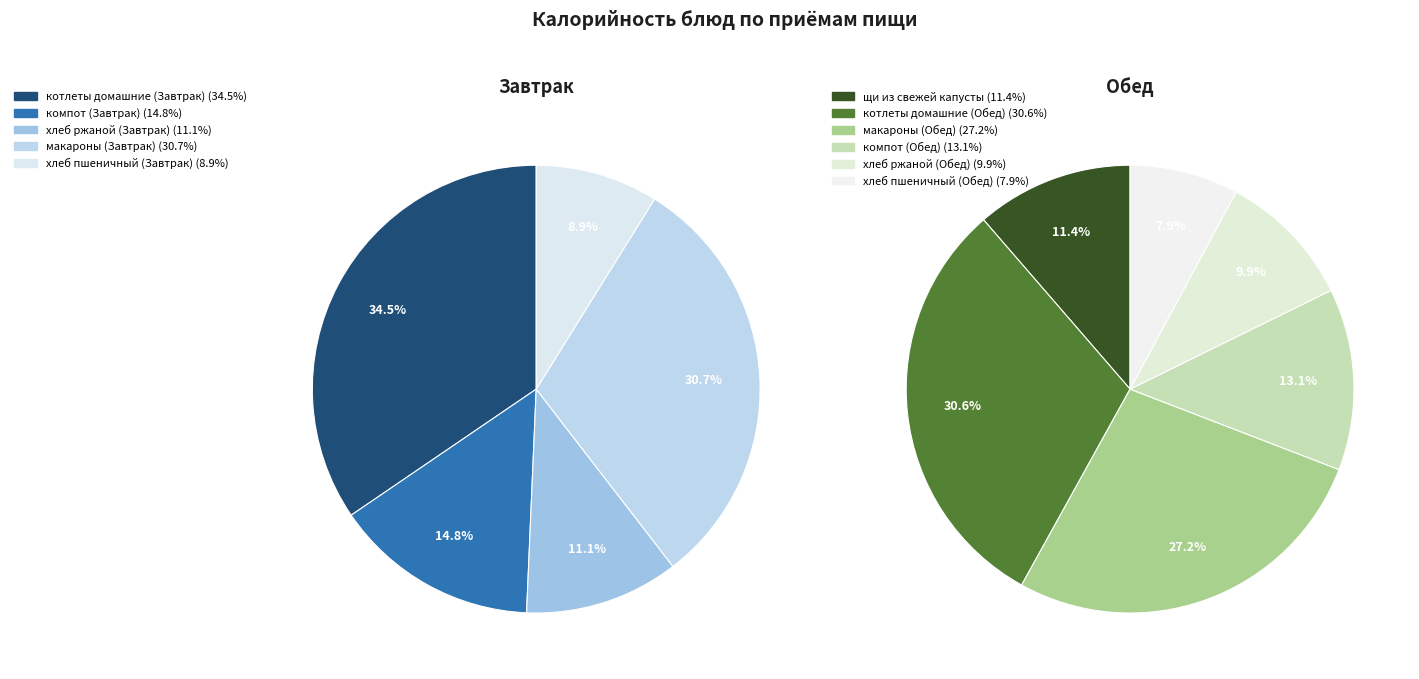

Does котлеты домашние (Завтрак) account for over 50% of the chart?

No